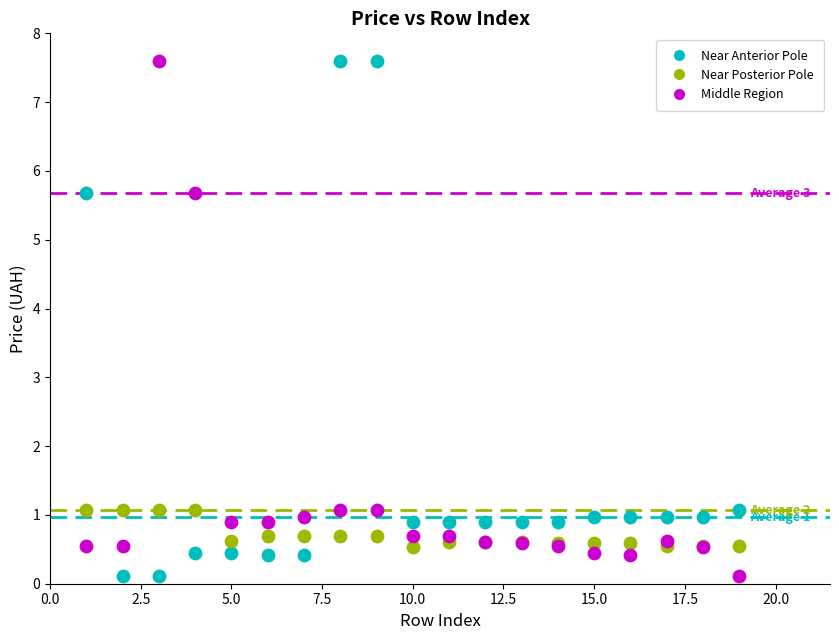

What are all the series names shown in the legend?

Near Anterior Pole, Near Posterior Pole, Middle Region